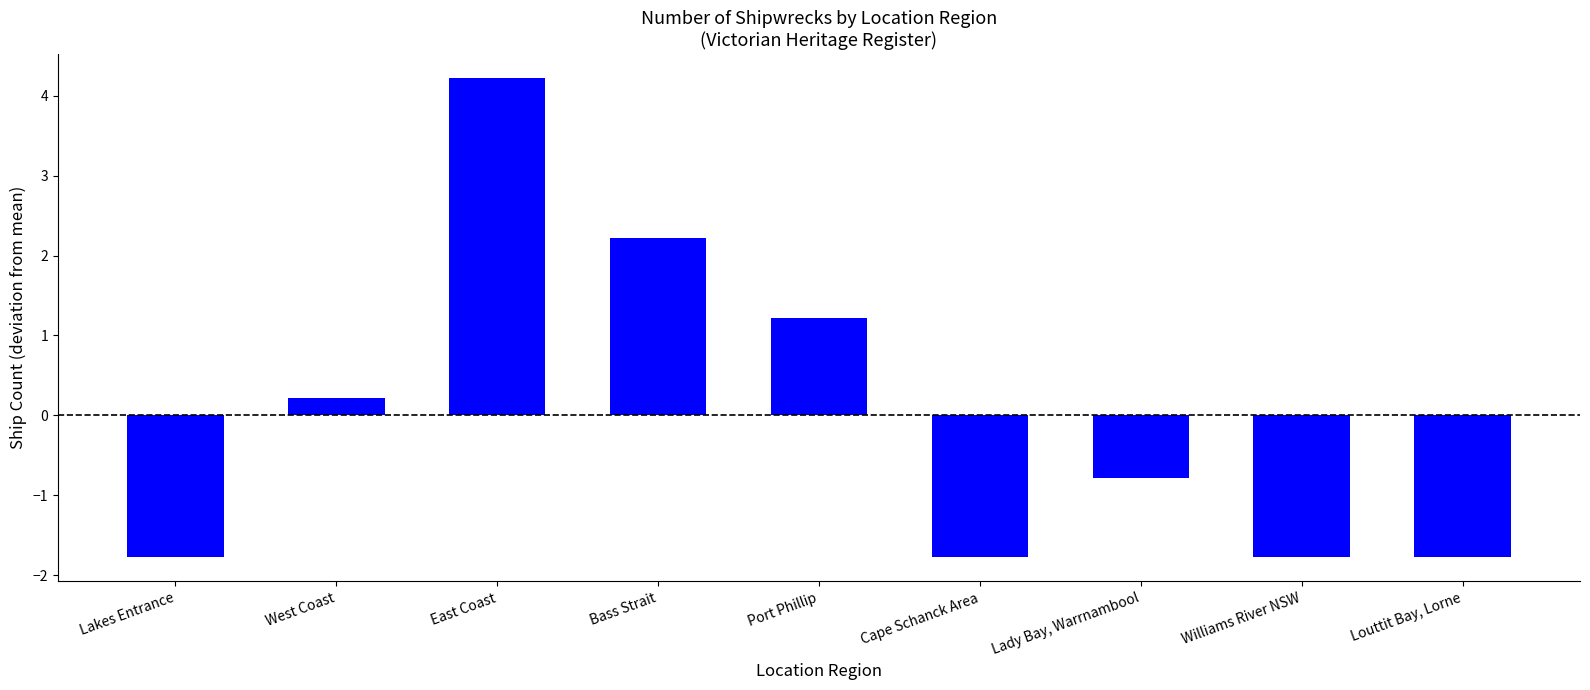

Which category has the highest value across all series?

East Coast